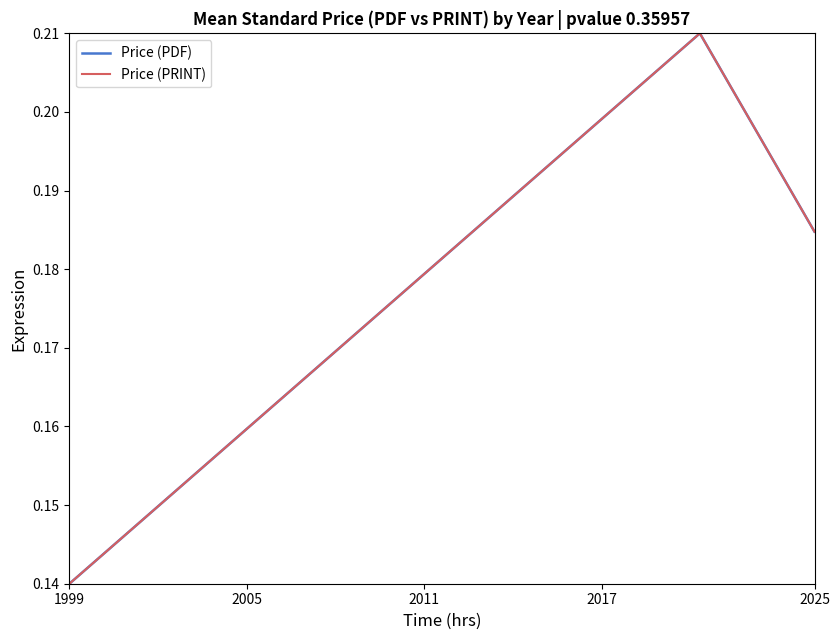

Does the chart display data point markers on the line(s)?

No